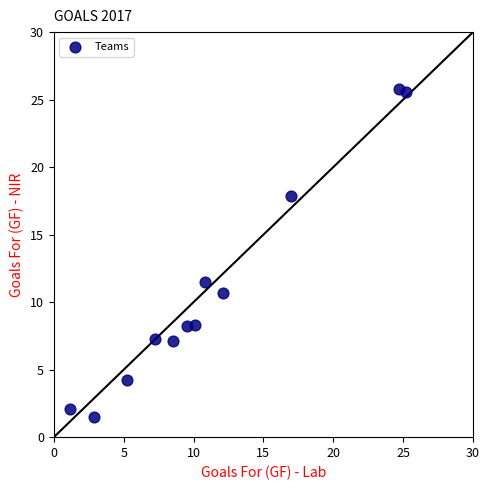

What Y value in the scatter plot is closest to 13?

11.5